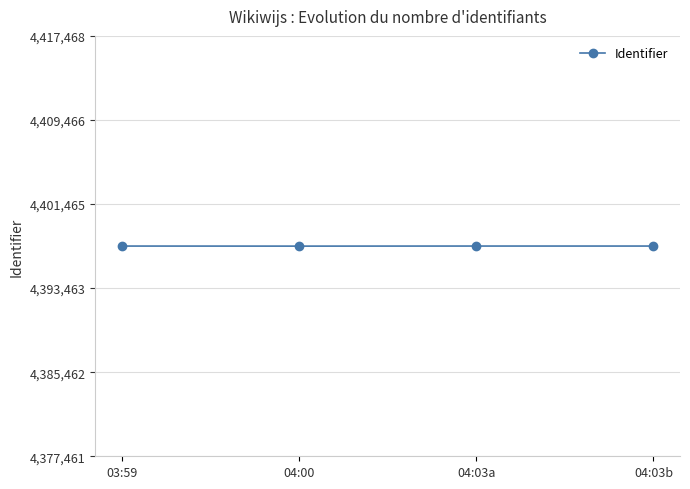

What is the maximum value shown in the chart?

4397468